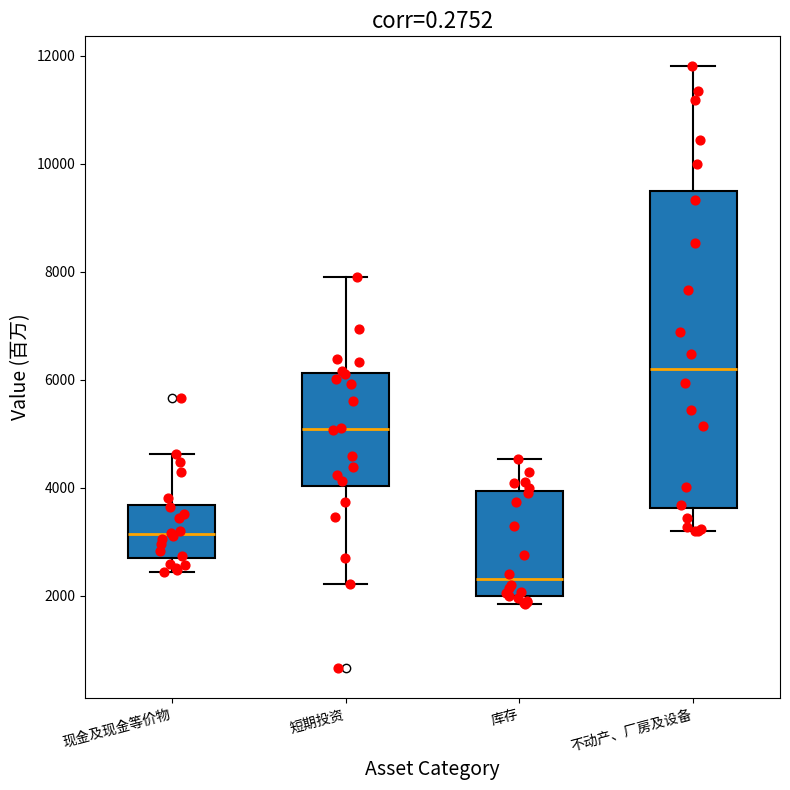

Comparing the boxes themselves (not the whiskers), which one is the tallest?

不动产、厂房及设备